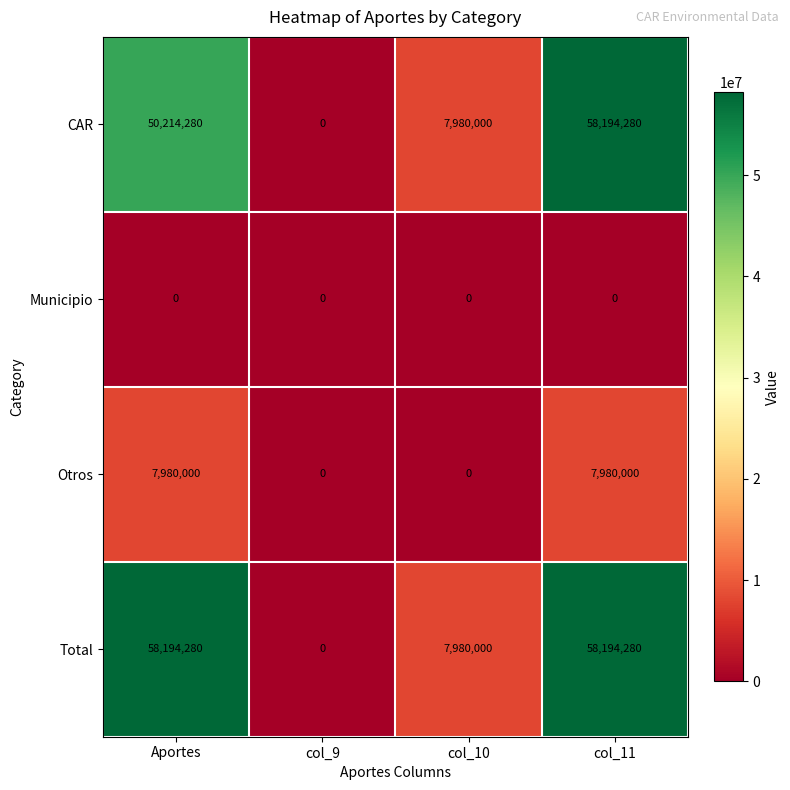

What is the highest value of the Otros series?

7980000